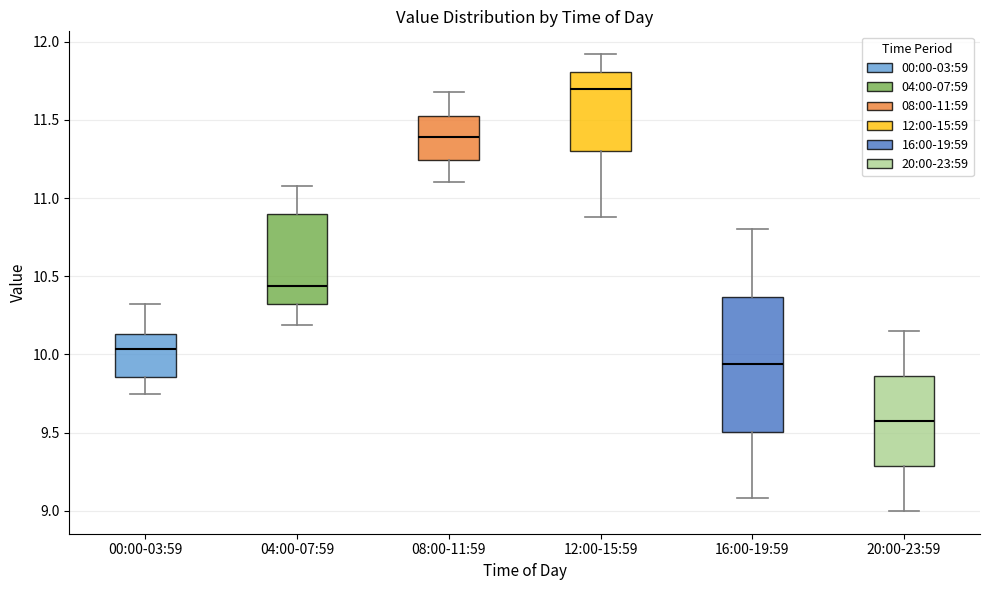

Where is the lower edge of the box for 08:00-11:59 on the y-axis? The values are not printed on the chart, so give them approximately, as read against the axis.

11.25